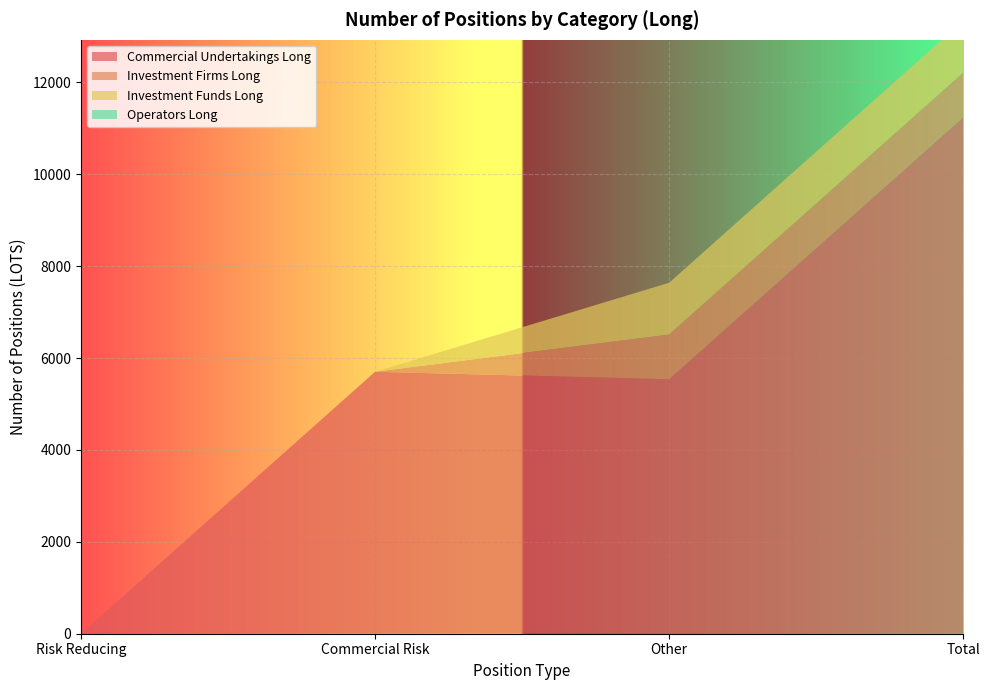

Reading left to right, extract all data points from this chart.

Commercial Undertakings Long: Risk Reducing=0	Commercial Risk=5700	Other=5538	Total=11238
Investment Firms Long: Risk Reducing=0	Commercial Risk=0	Other=974	Total=974
Investment Funds Long: Risk Reducing=0	Commercial Risk=0	Other=1125	Total=1125
Operators Long: Risk Reducing=0	Commercial Risk=0	Other=0	Total=0